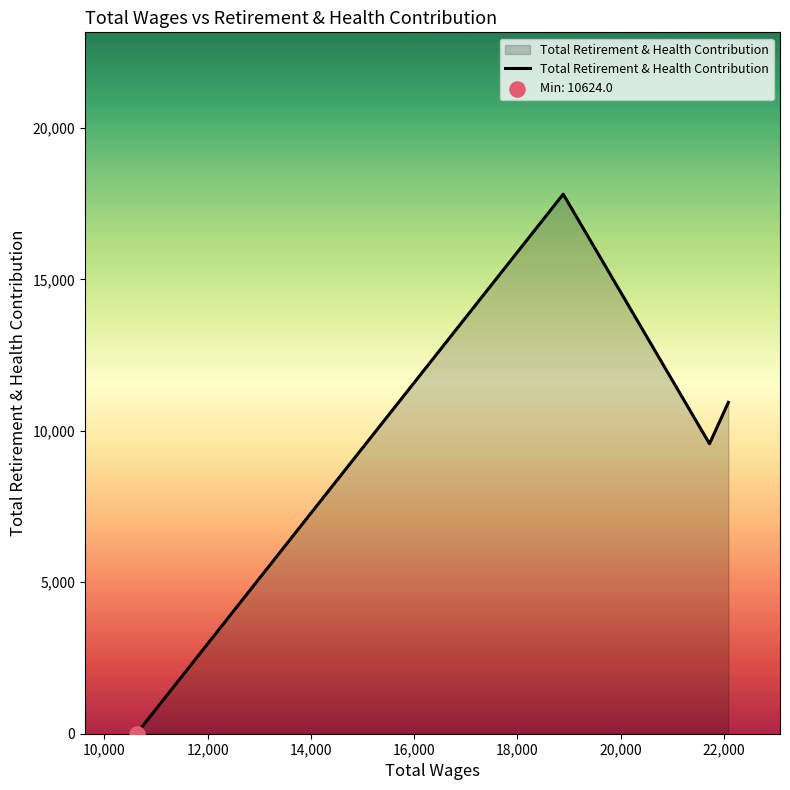

What is the difference between the maximum and minimum values?

17815